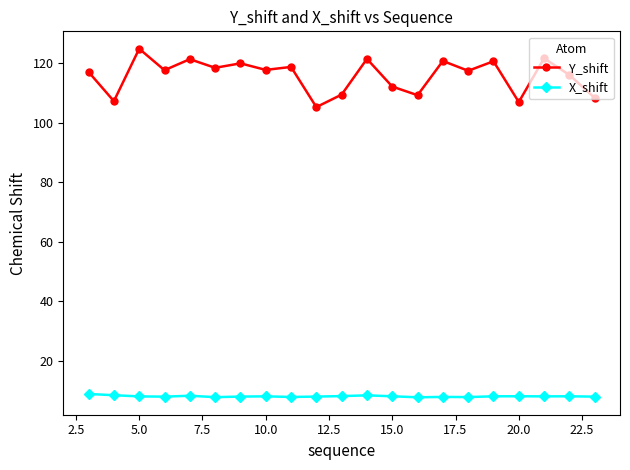

Which series has the widest spread of values?

Y_shift